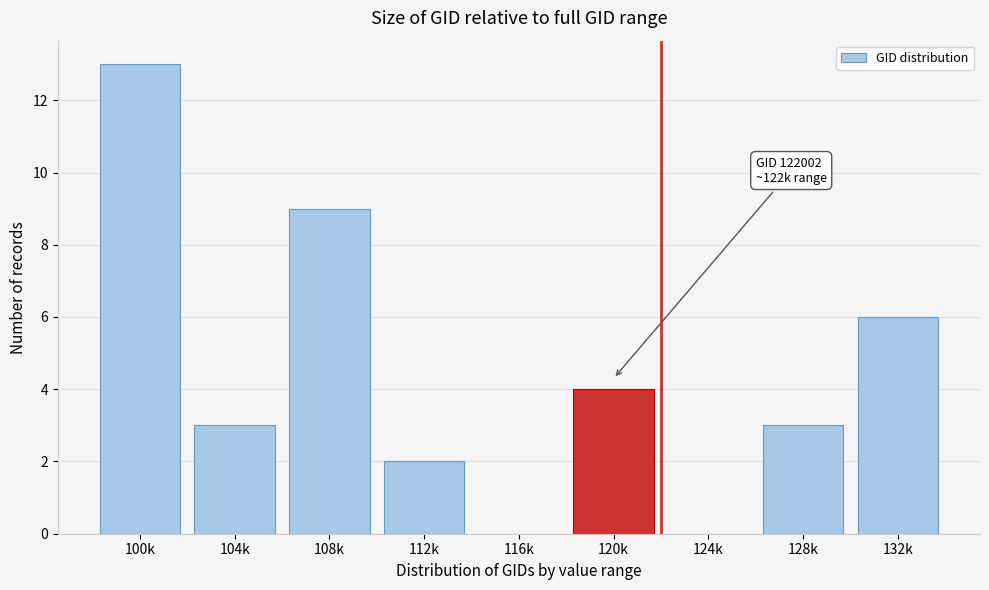

Reading left to right, transcribe all the data shown in this chart.

100k=13	104k=3	108k=9	112k=2	116k=0	120k=4	124k=0	128k=3	132k=6